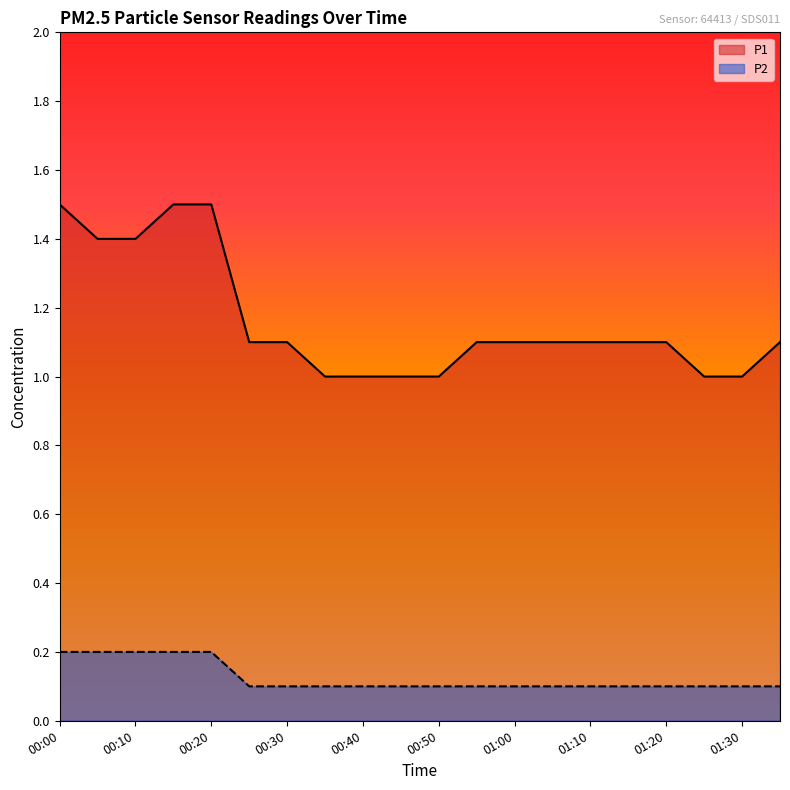

Reading right to left, list all the values displayed in this chart.

P1: 01:35=1.1	01:30=1.0	01:25=1.0	01:20=1.1	01:15=1.1	01:10=1.1	01:05=1.1	01:00=1.1	00:55=1.1	00:50=1.0	00:45=1.0	00:40=1.0	00:35=1.0	00:30=1.1	00:25=1.1	00:20=1.5	00:15=1.5	00:10=1.4	00:05=1.4	00:00=1.5
P2: 01:35=0.1	01:30=0.1	01:25=0.1	01:20=0.1	01:15=0.1	01:10=0.1	01:05=0.1	01:00=0.1	00:55=0.1	00:50=0.1	00:45=0.1	00:40=0.1	00:35=0.1	00:30=0.1	00:25=0.1	00:20=0.2	00:15=0.2	00:10=0.2	00:05=0.2	00:00=0.2